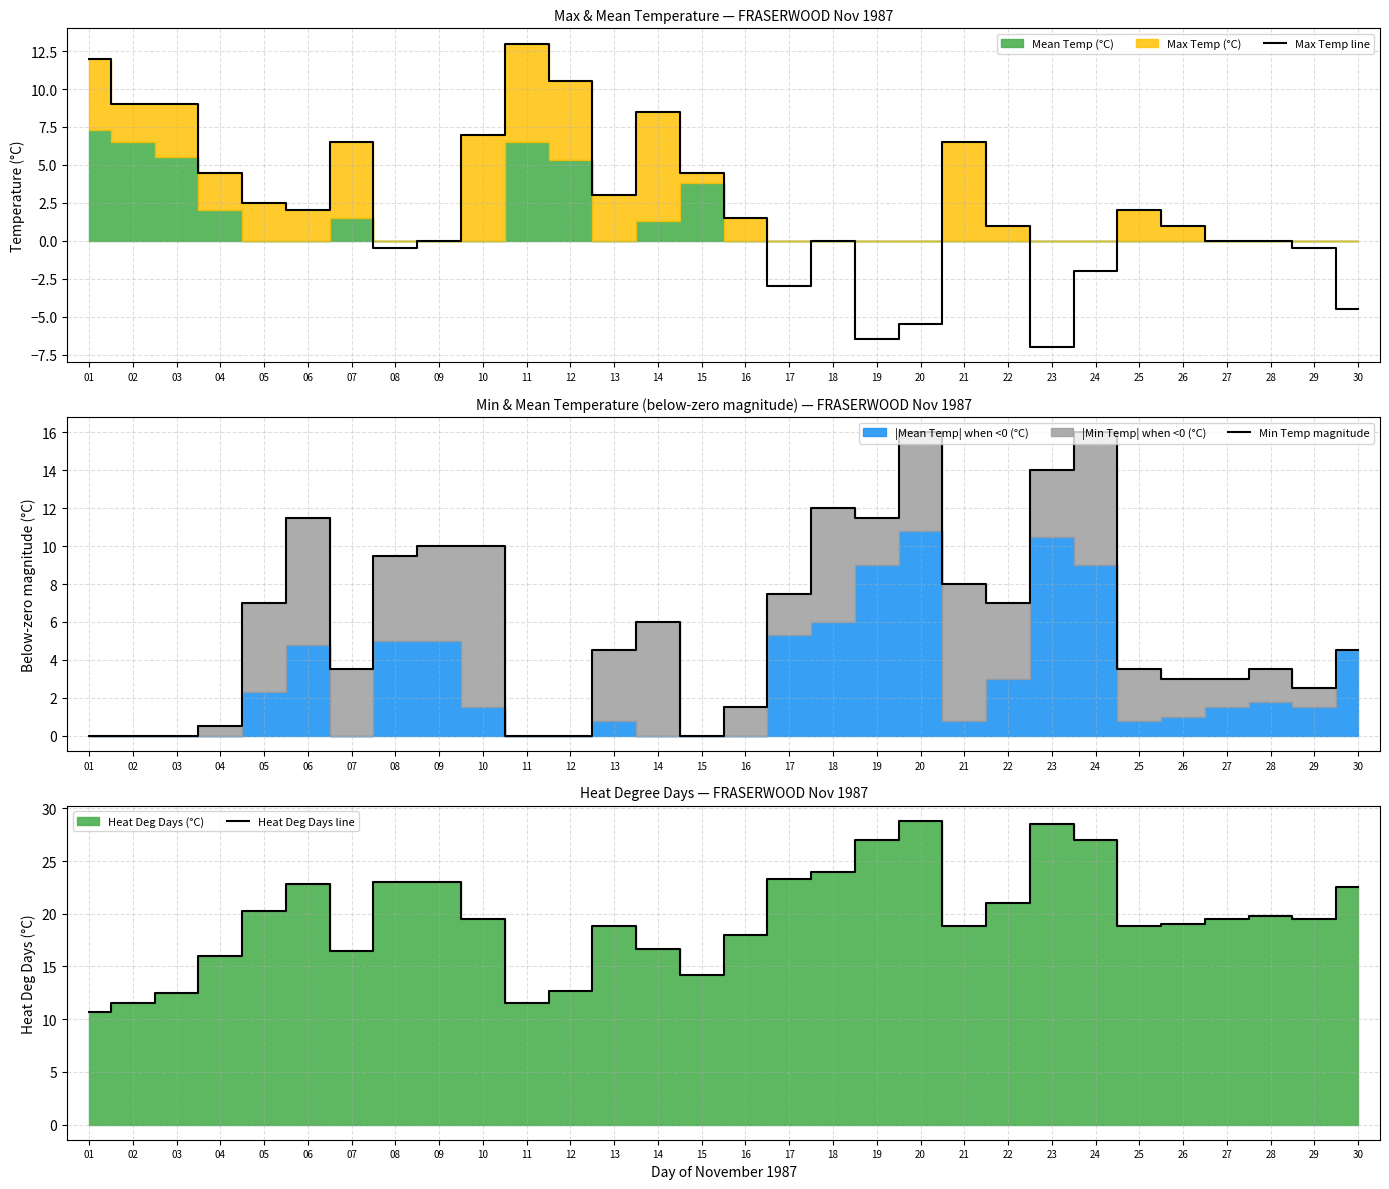

True or false: Heat Deg Days line and Min Temp magnitude intersect in this chart.

False